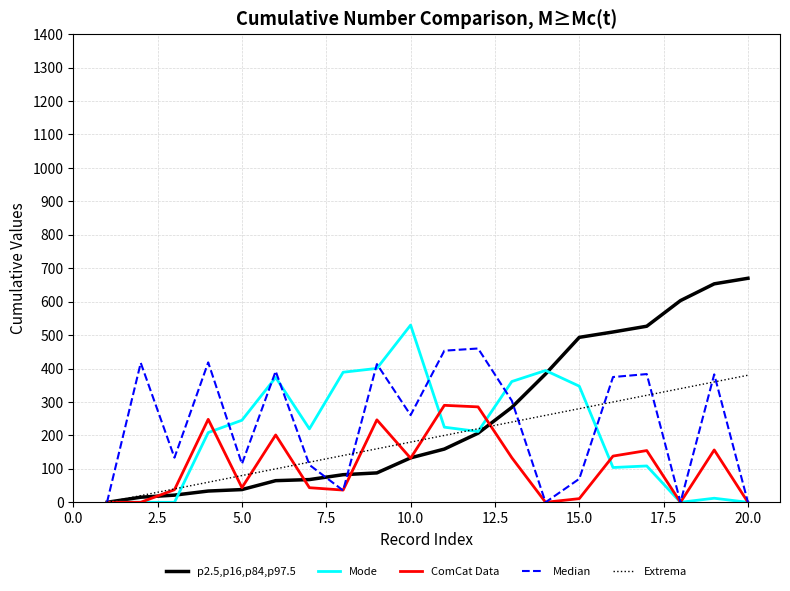

Which series has the widest spread of values?

p2.5,p16,p84,p97.5